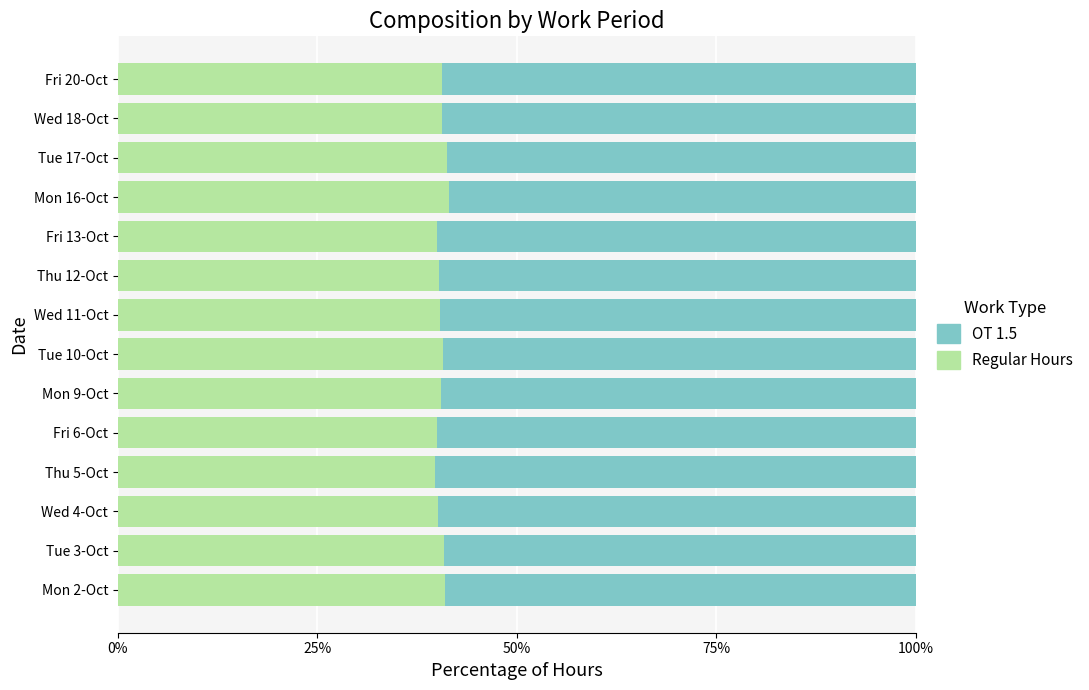

What is the sum of the Regular Hours values at Tue 3-Oct and Wed 18-Oct?

81.5